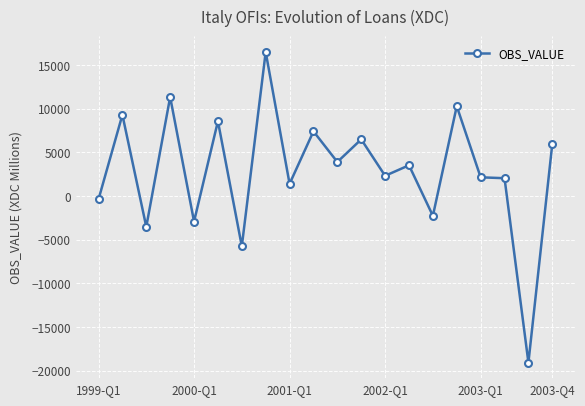

What is the smallest value displayed?

-19067